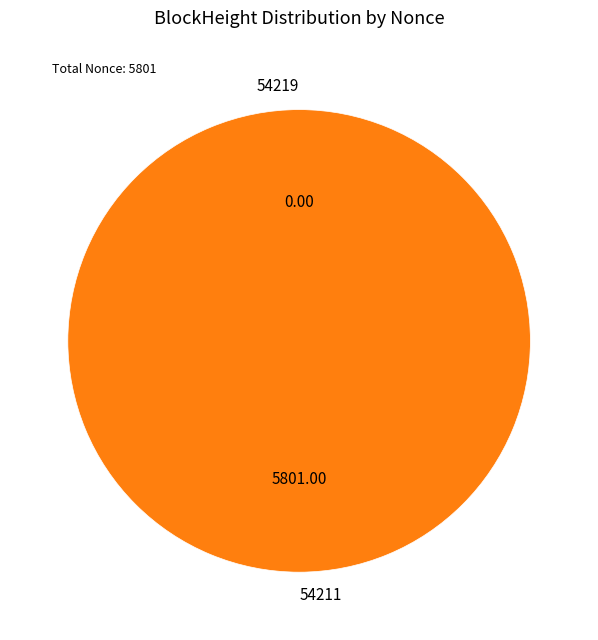

To the nearest percent, what is the average slice percentage?

50%